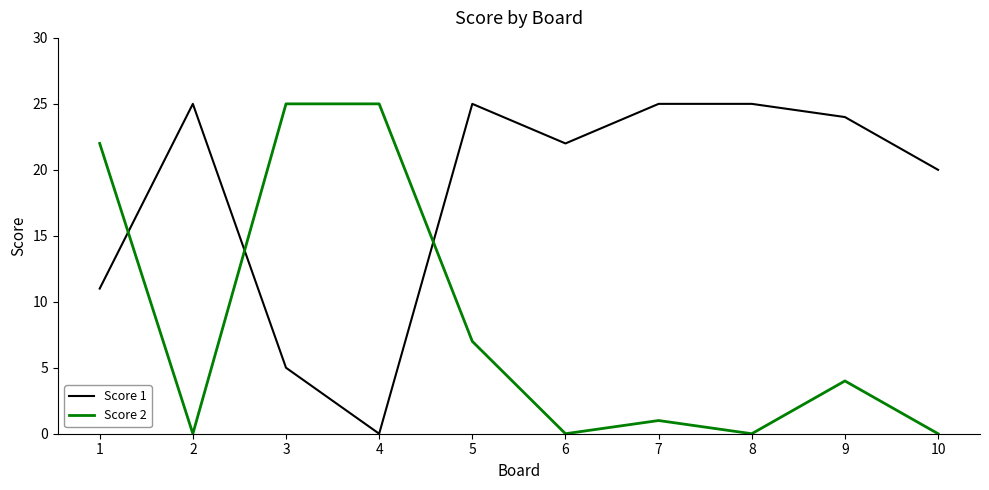

At 7, list the series in order from smallest to largest.

Score 2, Score 1